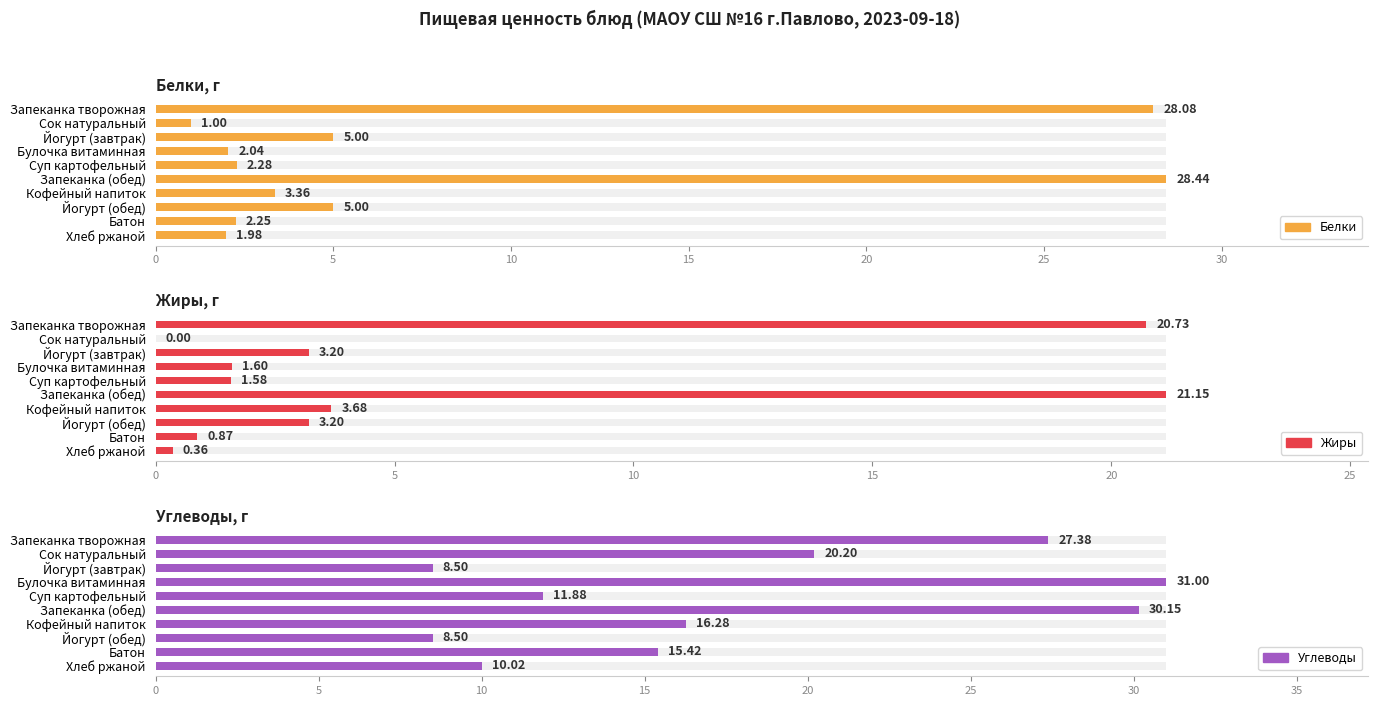

True or false: Жиры has a value of -7.3 at Сок натуральный.

False